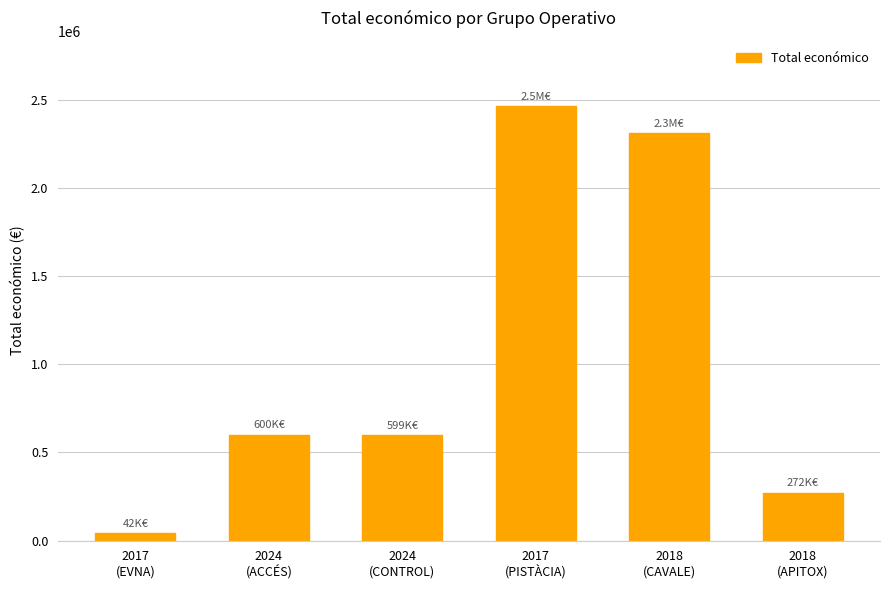

What position from the left is 2024
(CONTROL)?

3